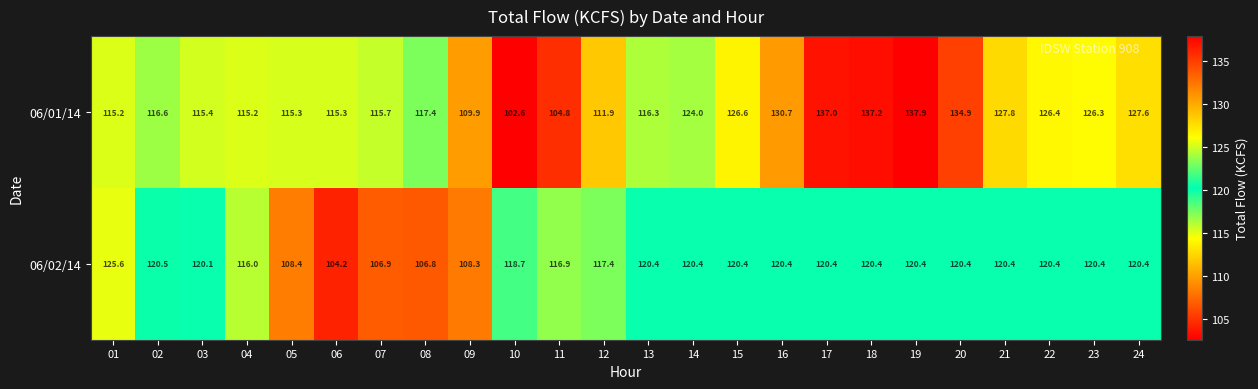

At which label does 06/01/14 first exceed 117?

08